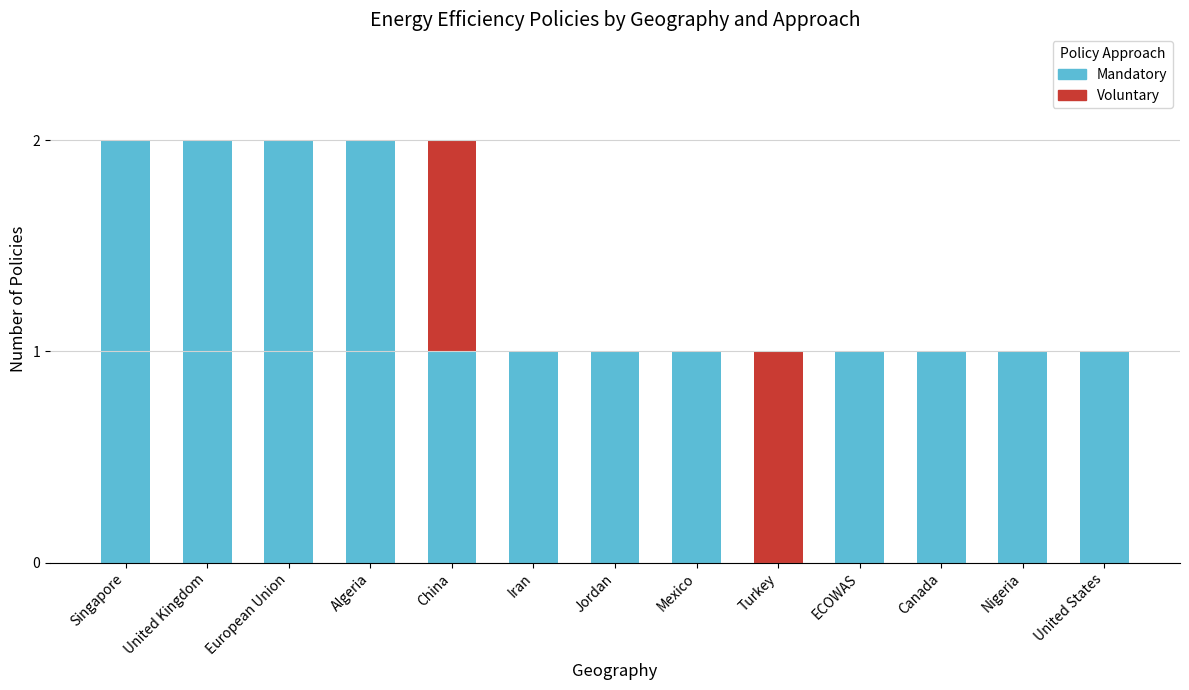

Is it true that Mandatory equals 3 at Singapore?

False